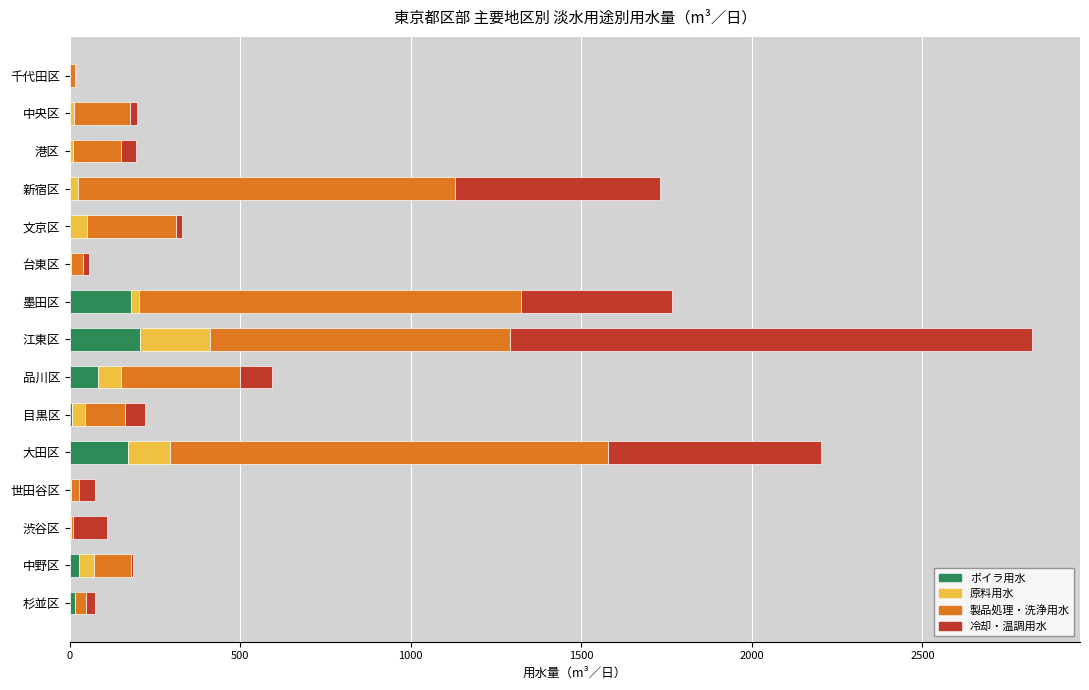

At which category is the sum across all series the highest?

江東区